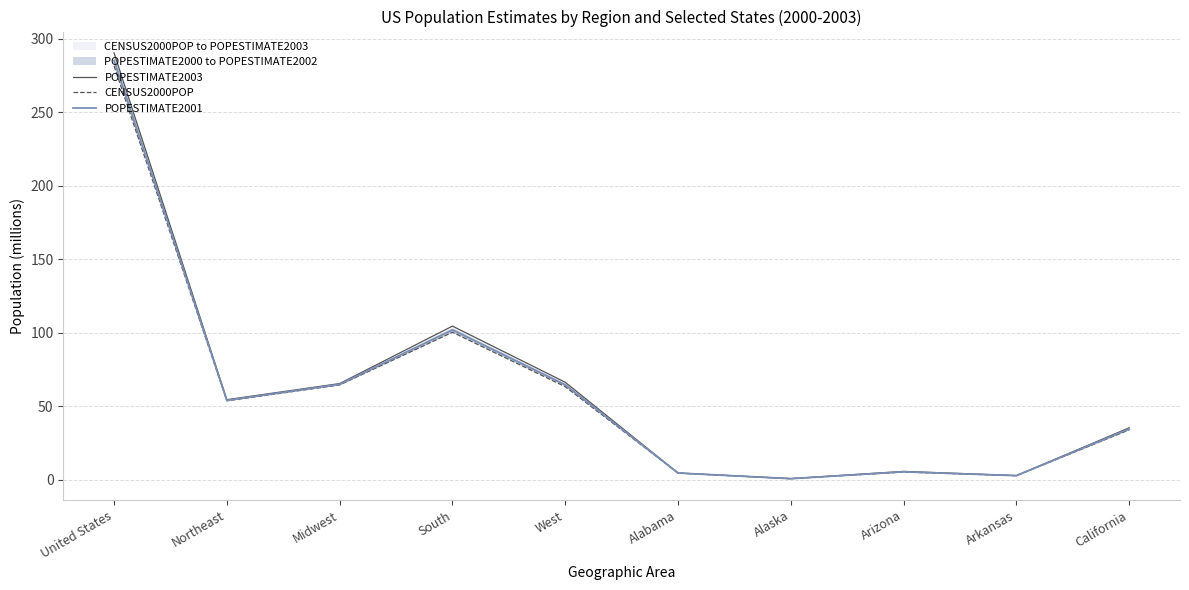

What is the difference between the highest and lowest values at Northeast?

0.8